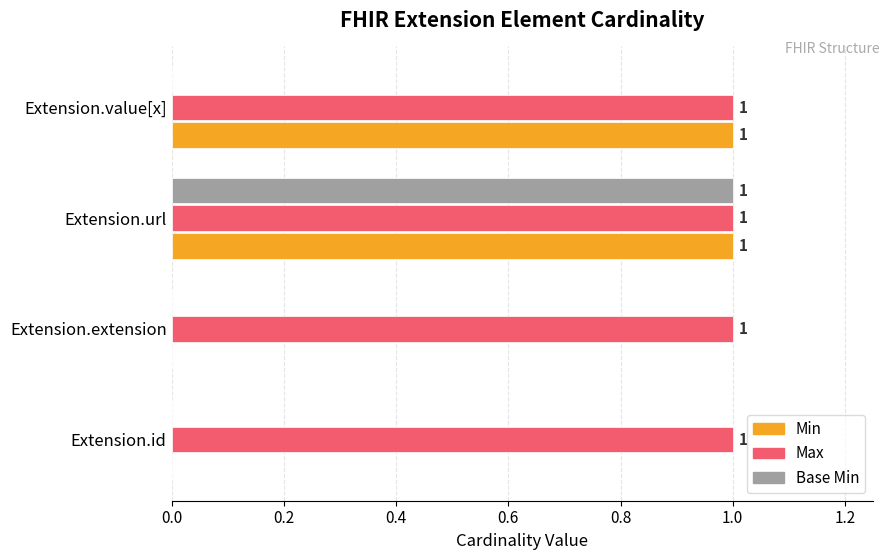

Is it true that Base Min equals 0 at Extension.id?

True